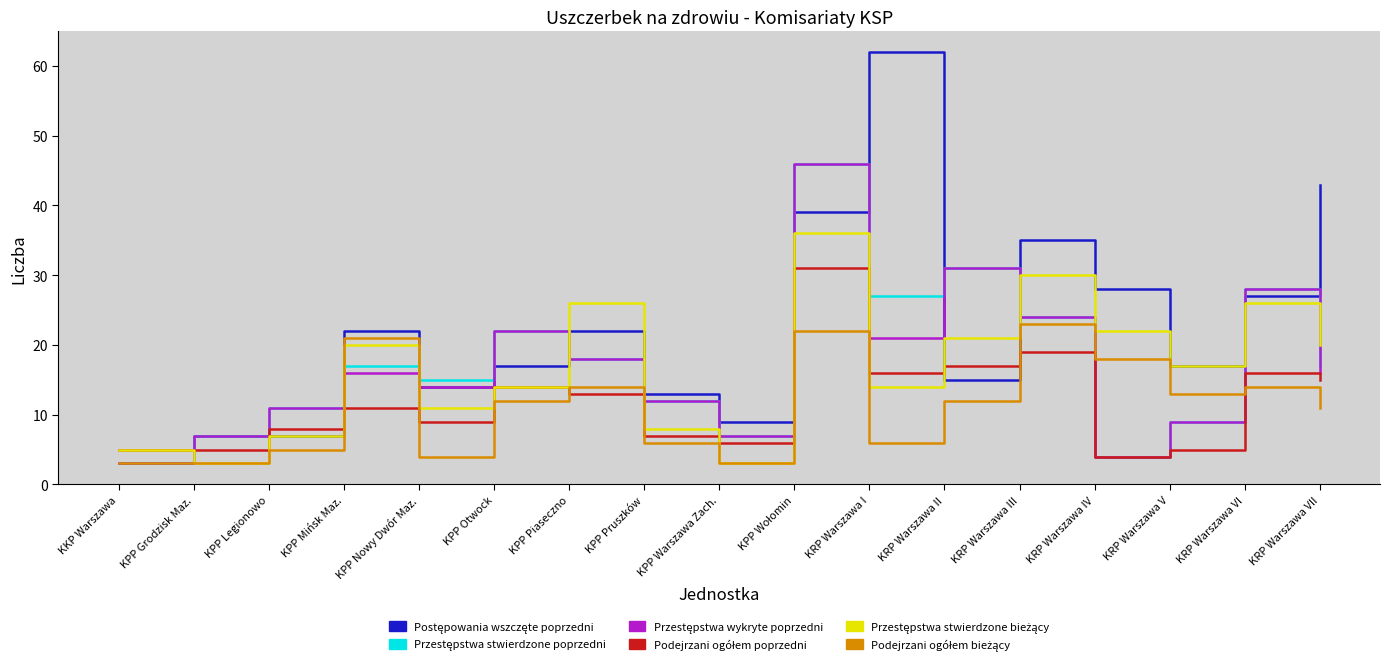

What is the total value across all series at KRP Warszawa VII?

122